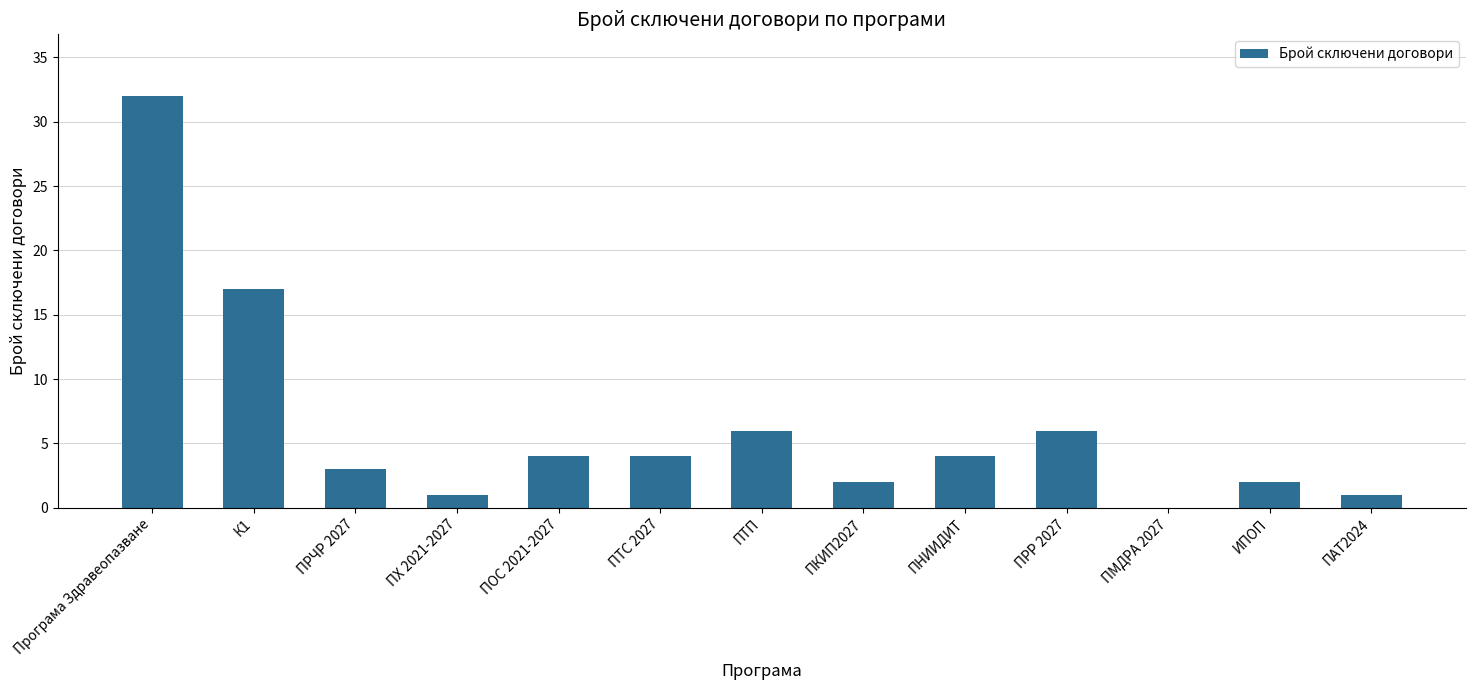

At which label is the value closest to 16?

К1